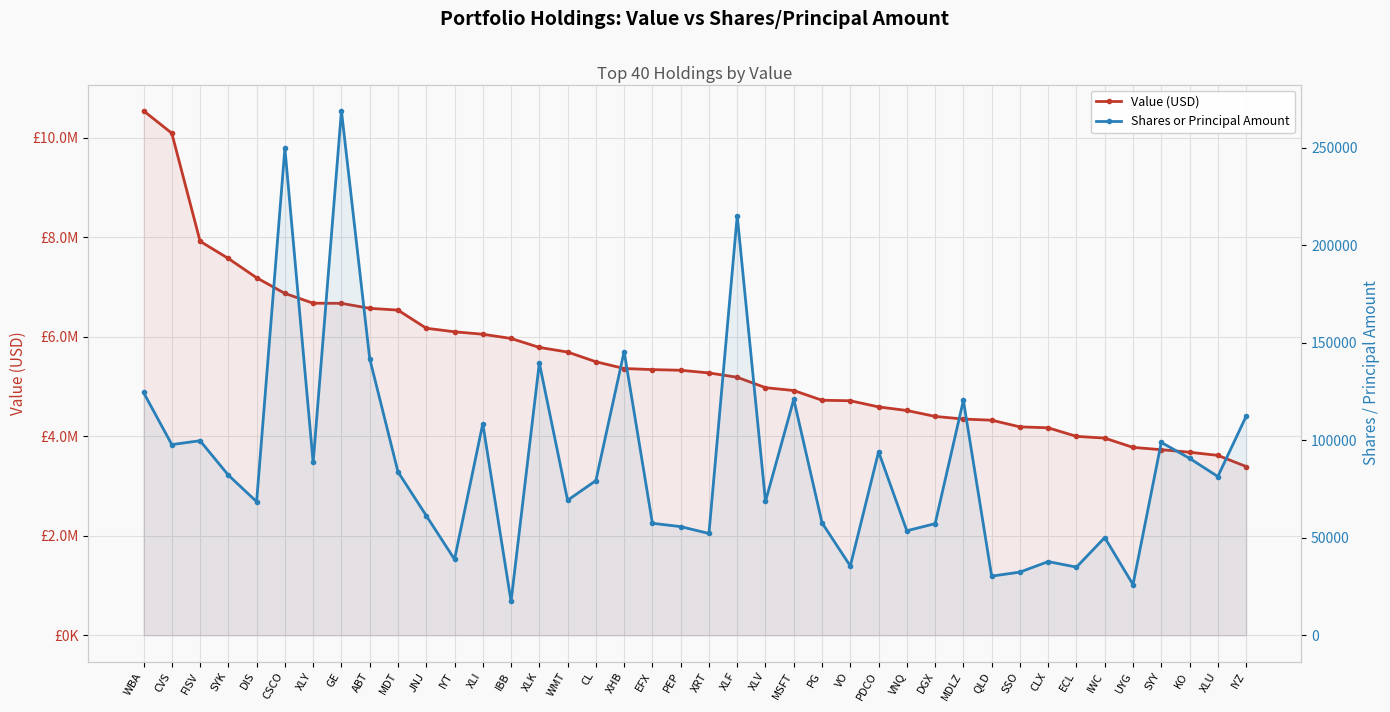

How many values in the Shares or Principal Amount series are below 81415?

20